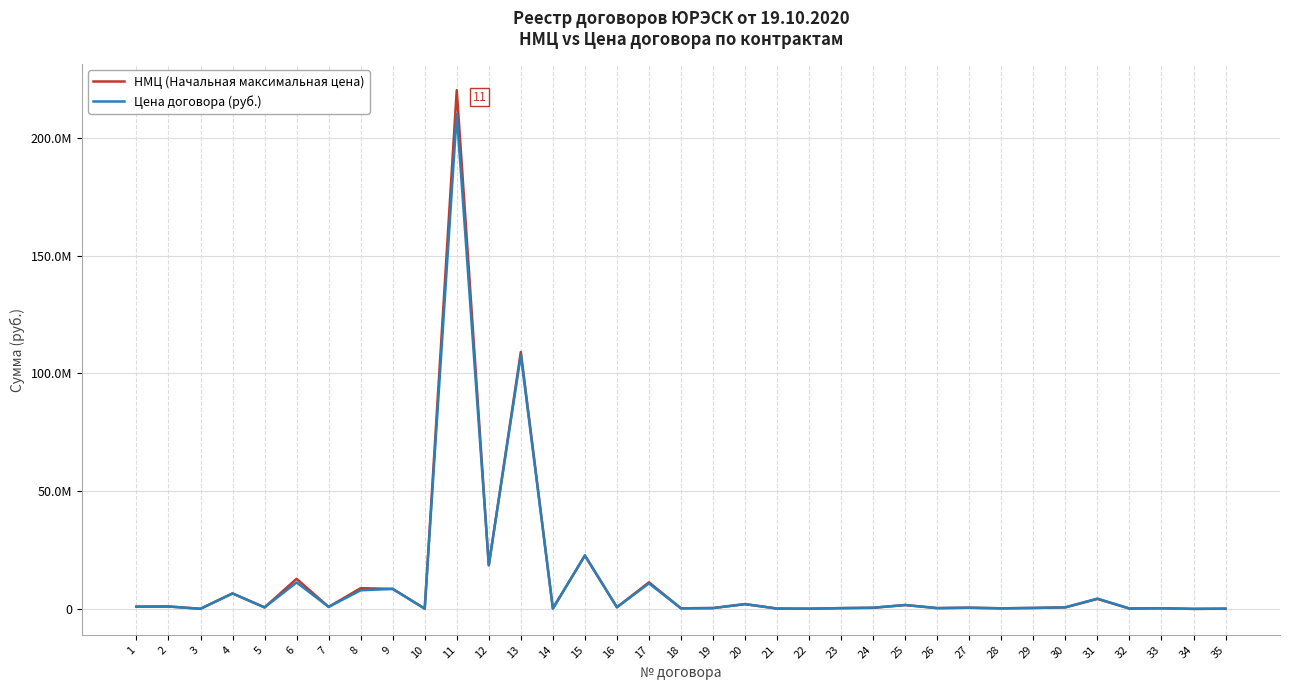

Does the chart have visible grid lines?

Yes